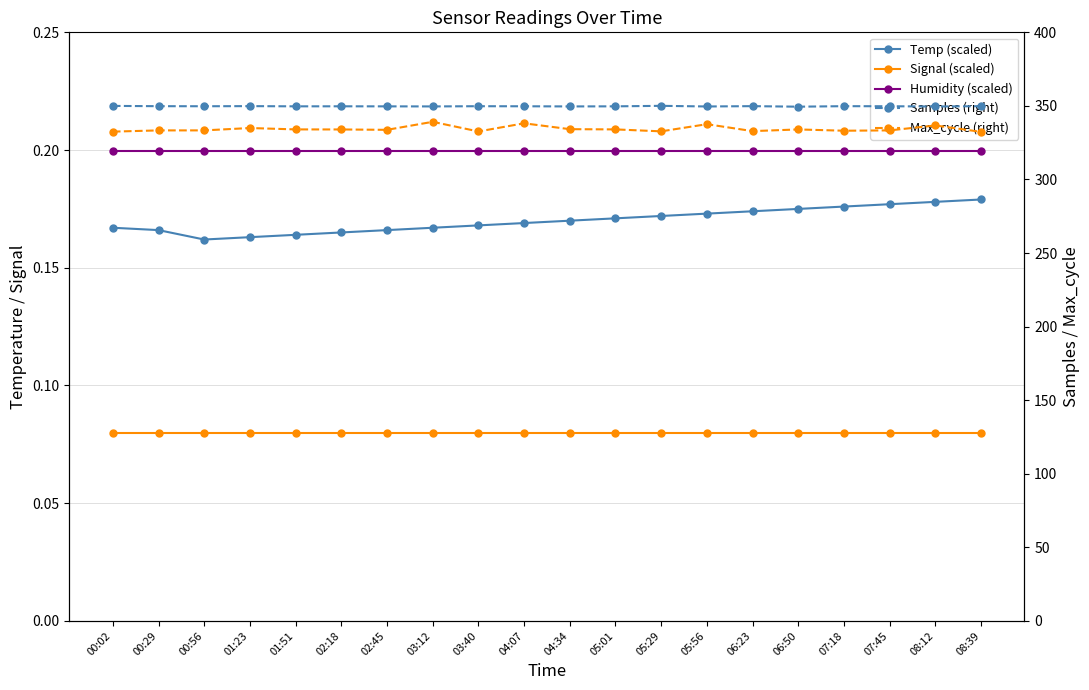

Where is Temp (scaled) nearest to the value 0?

00:56